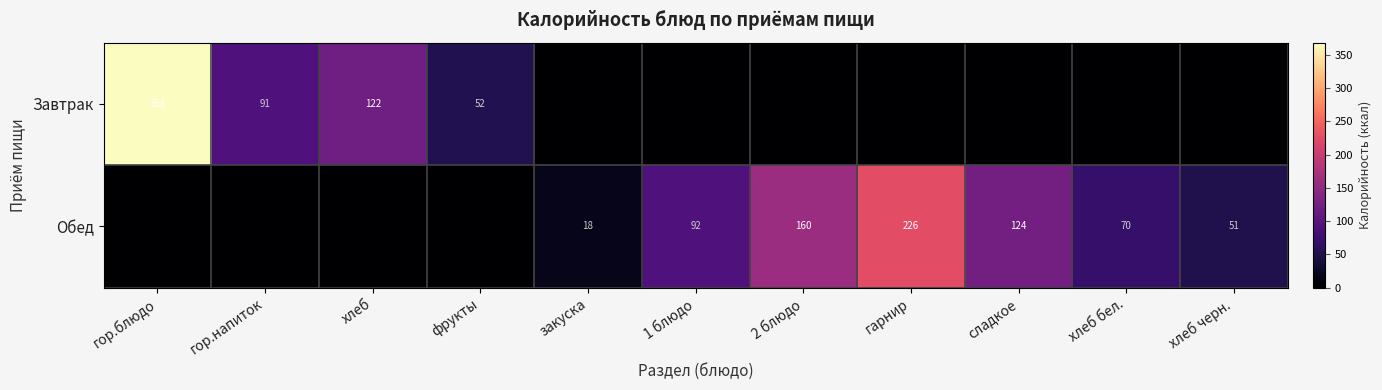

What is the total value across all series at хлеб?

121.6